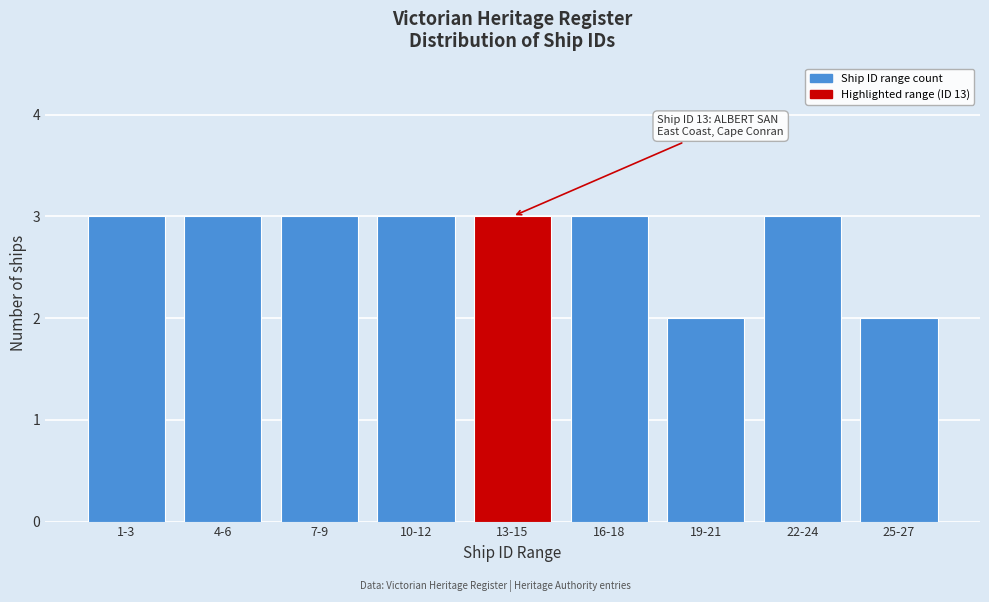

Reading left to right, extract all data points from this chart.

1-3=3	4-6=3	7-9=3	10-12=3	13-15=3	16-18=3	19-21=2	22-24=3	25-27=2